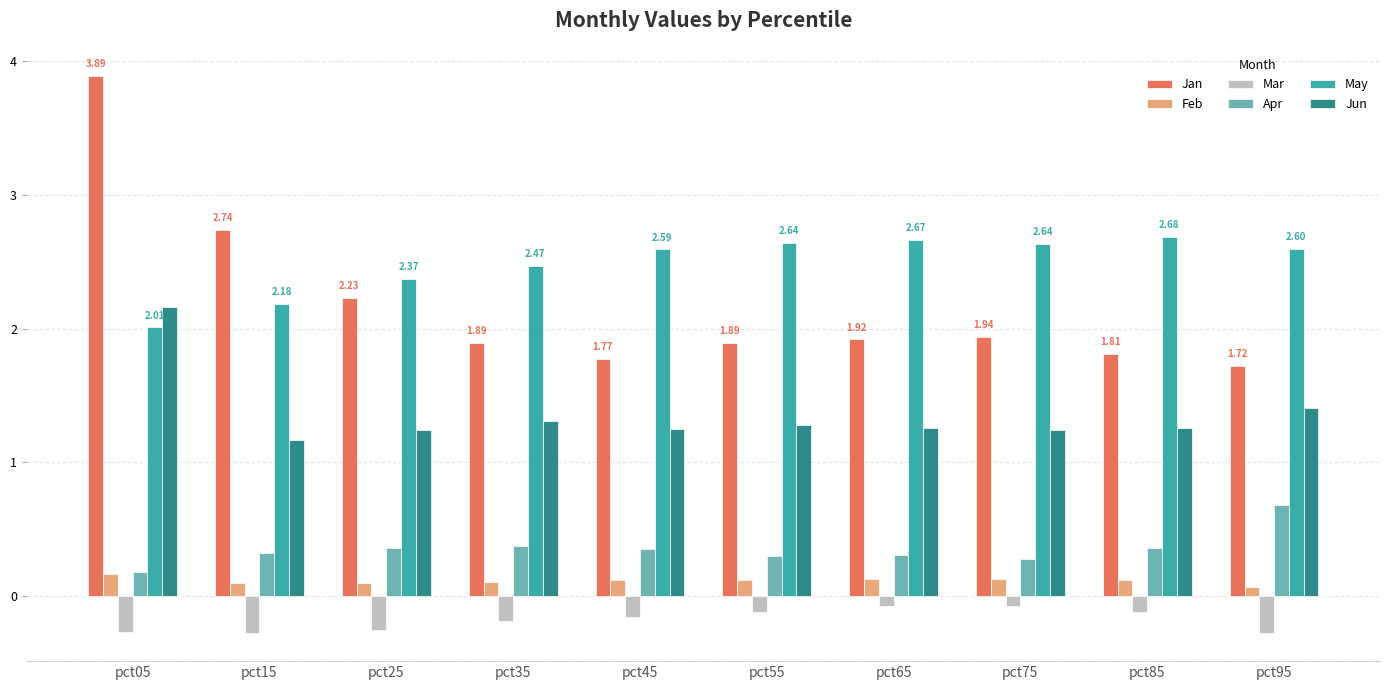

What is the value of the May bar at the 5th from the left?

2.6